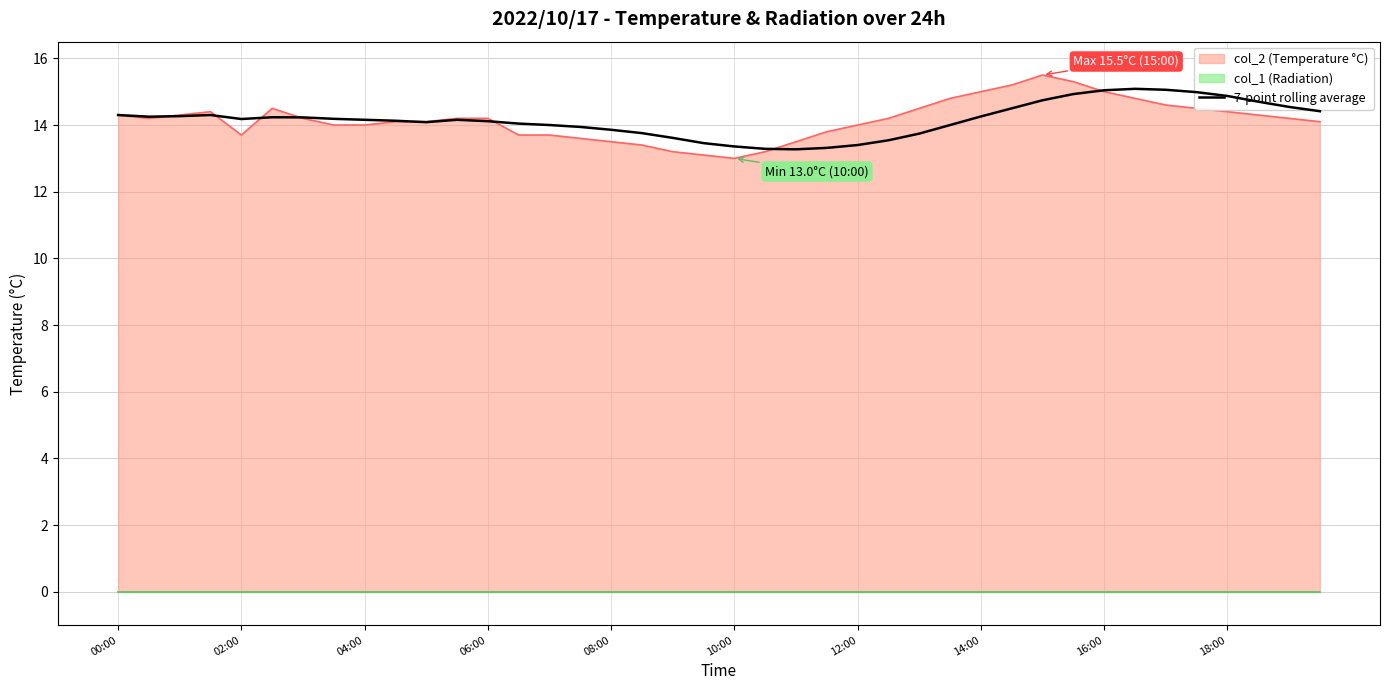

What is the value of the 17th point from the left?

13.9